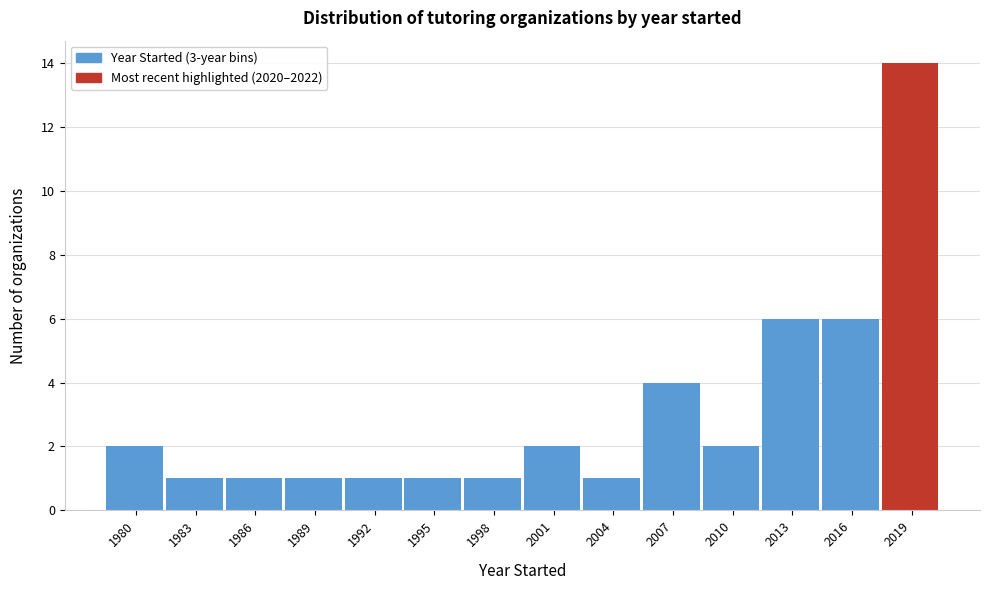

Reading left to right, extract all data points from this chart.

1980=2	1983=1	1986=1	1989=1	1992=1	1995=1	1998=1	2001=2	2004=1	2007=4	2010=2	2013=6	2016=6	2019=14